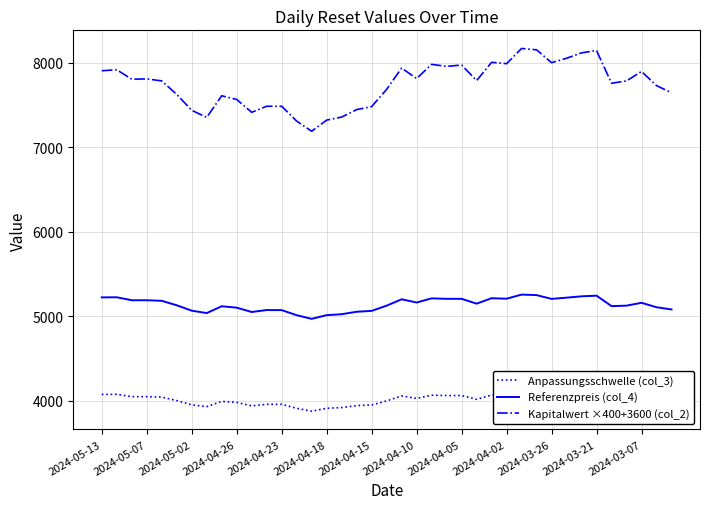

The value of Referenzpreis (col_4) at 26 is 5211.5. True or false?

True